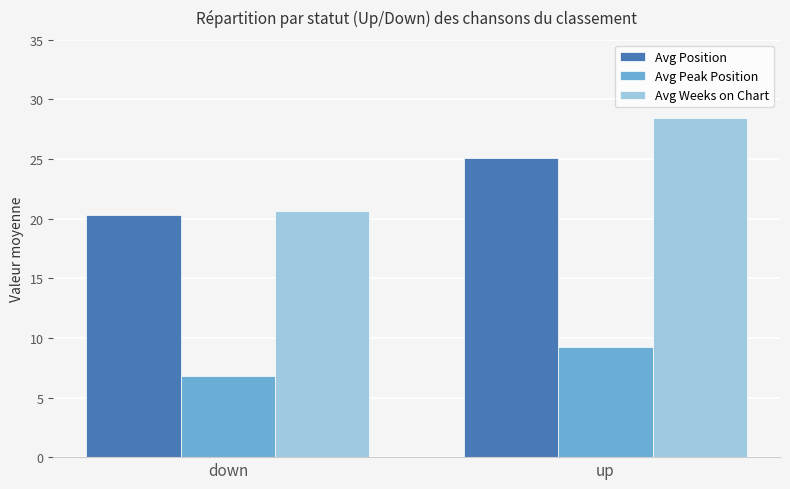

Is it true that Avg Peak Position equals 1.8 at down?

False